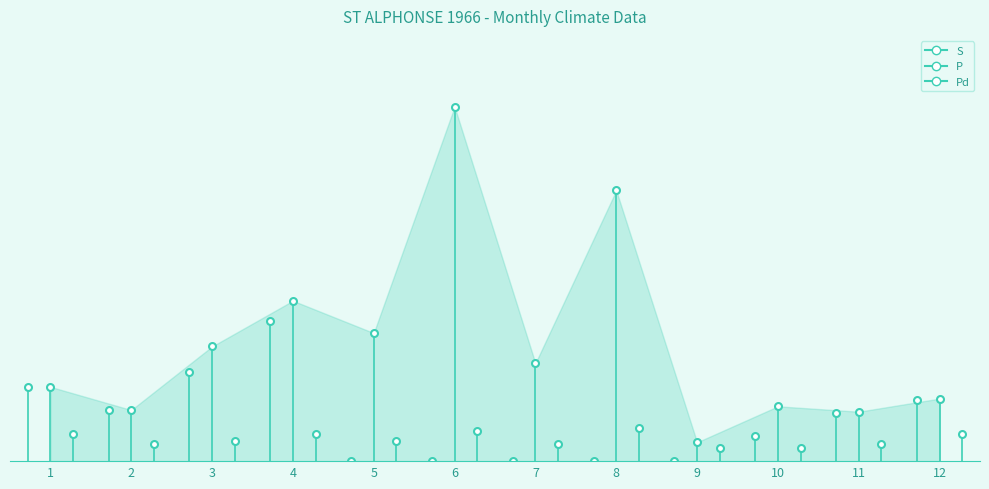

Where is Pd nearest to the value 7?

1